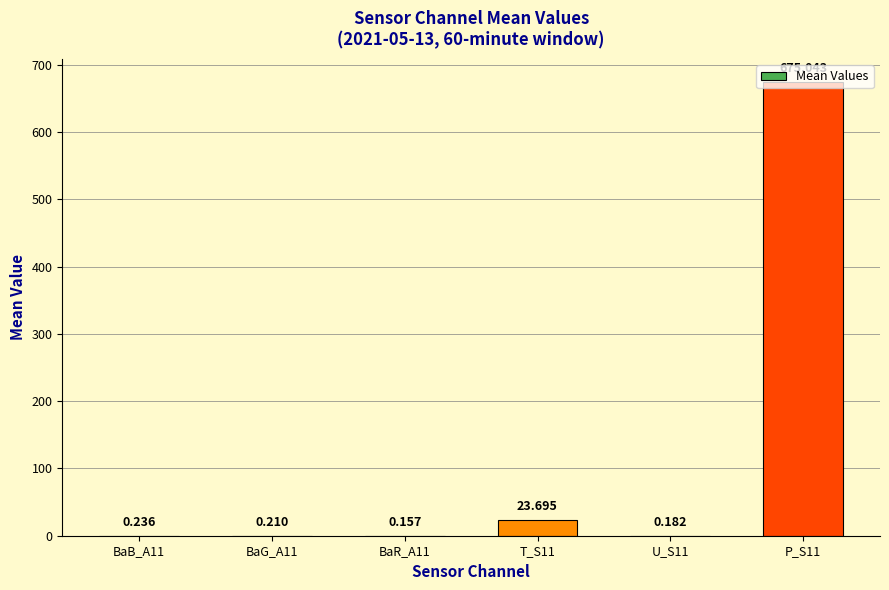

What is the average value?

116.6